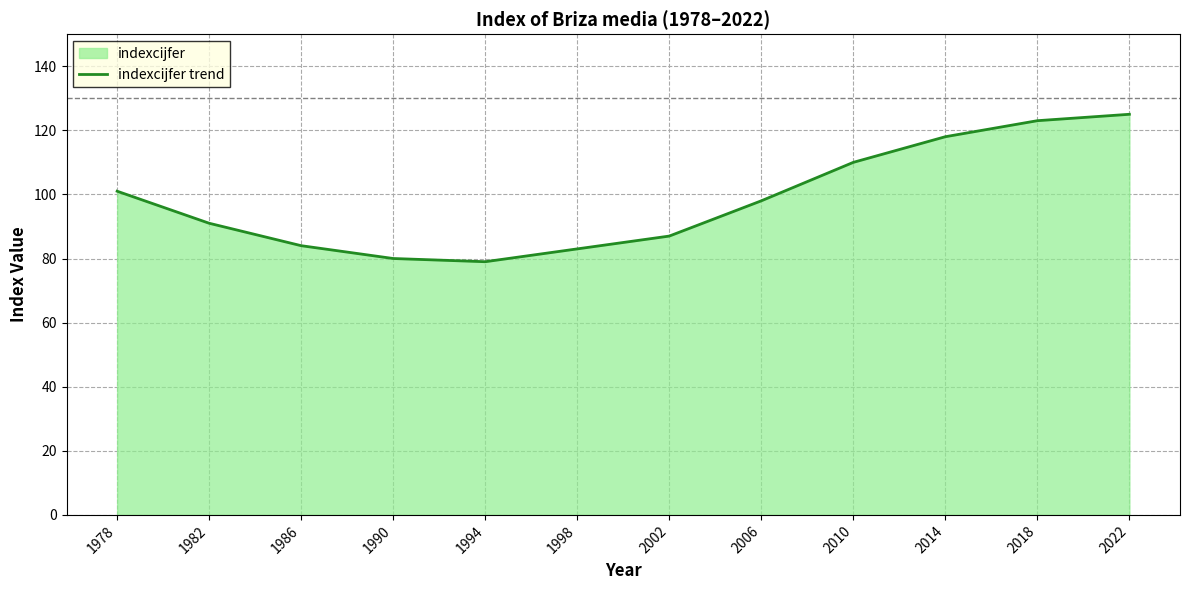

What is the change in value from 1990 to 2006?

+18